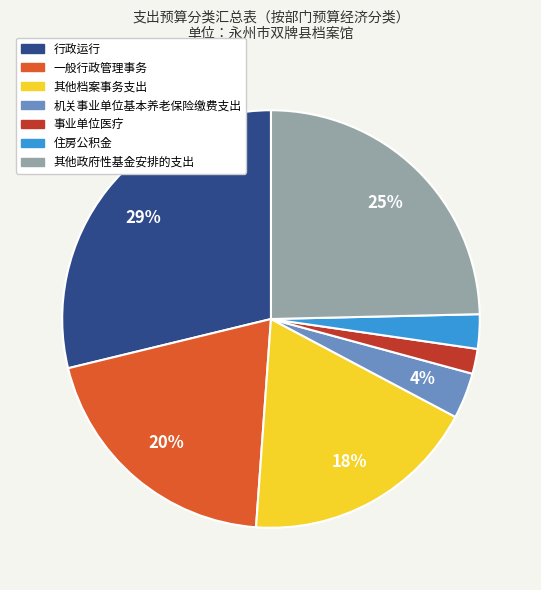

Is it true that 一般行政管理事务 is 20% of the pie?

True